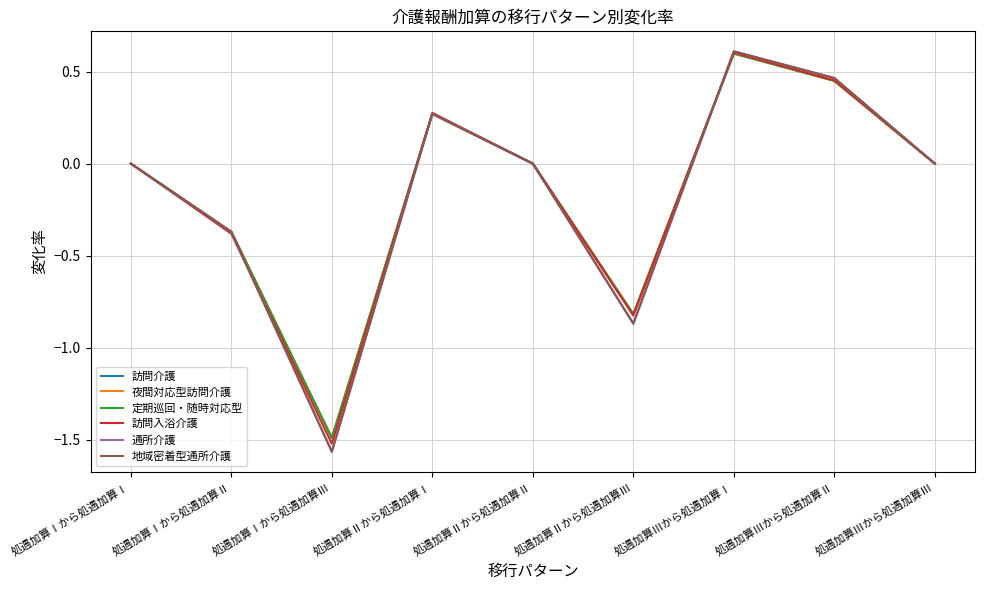

Does the chart have visible grid lines?

Yes